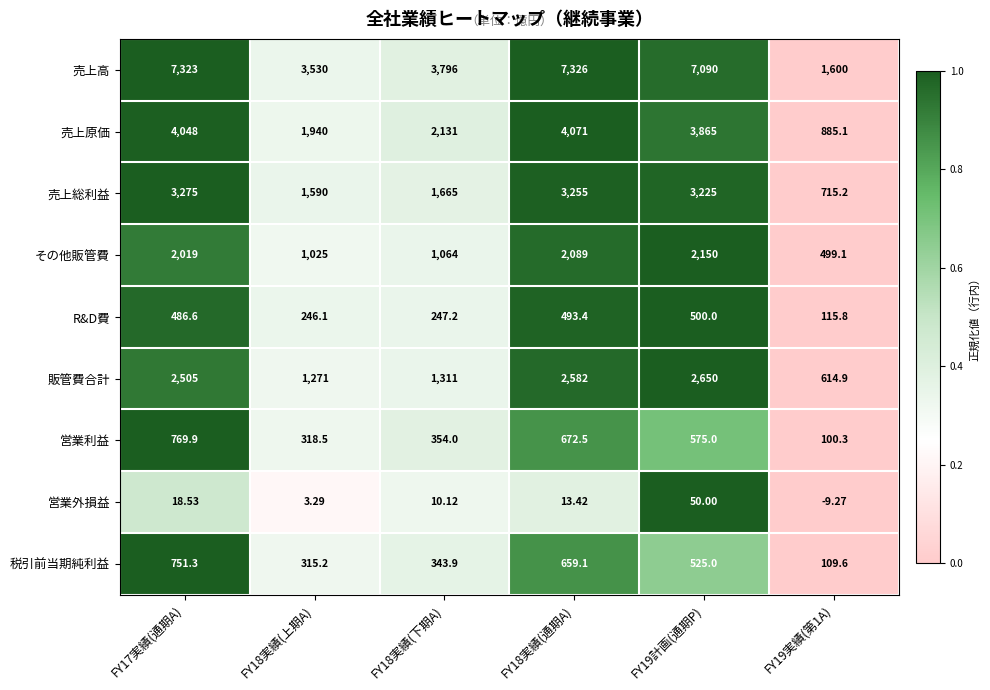

Which series has the widest spread of values?

売上高